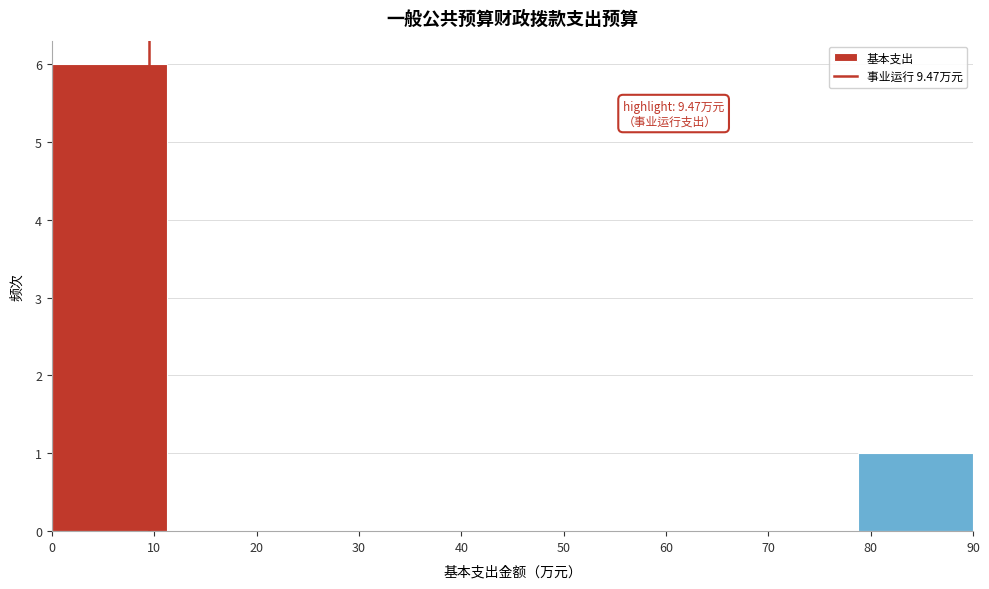

Over which range of the x-axis is the bar tallest?

0 to 11